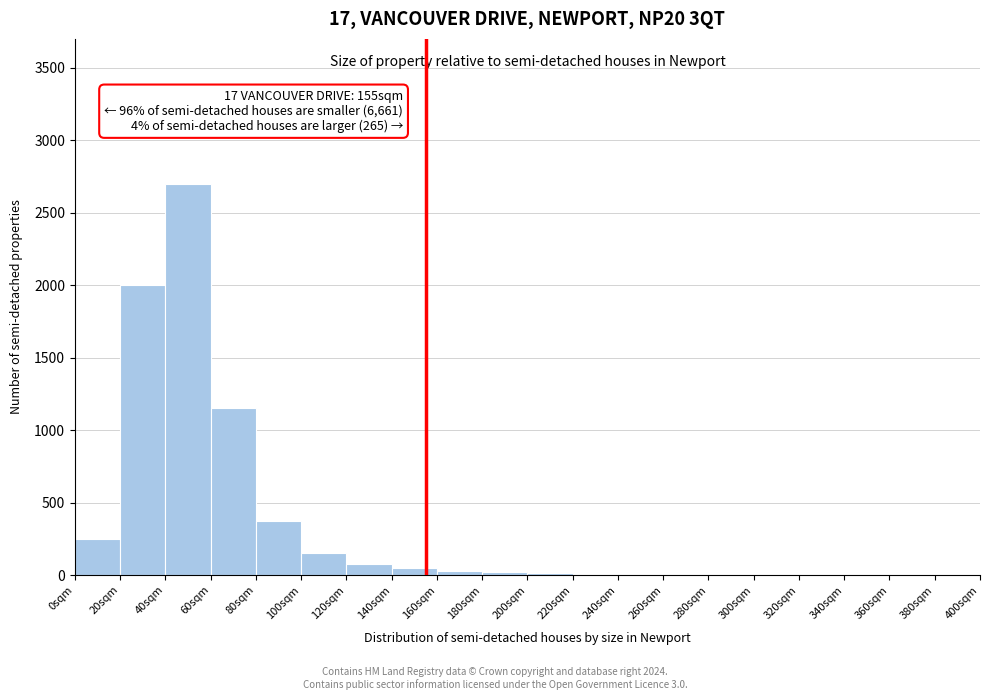

Over which range of the x-axis is the bar tallest?

40 to 60